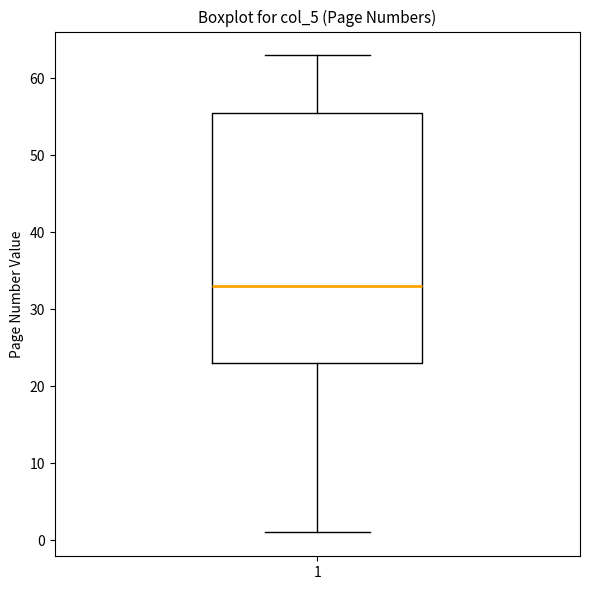

Transcribe this box plot: give where the median line is, the range the box spans, and where the two whiskers end, as read against the y-axis. The values are not printed on the chart, so give them approximately, as read against the axis.

median 33, box 23 to 56, whiskers 1 to 63